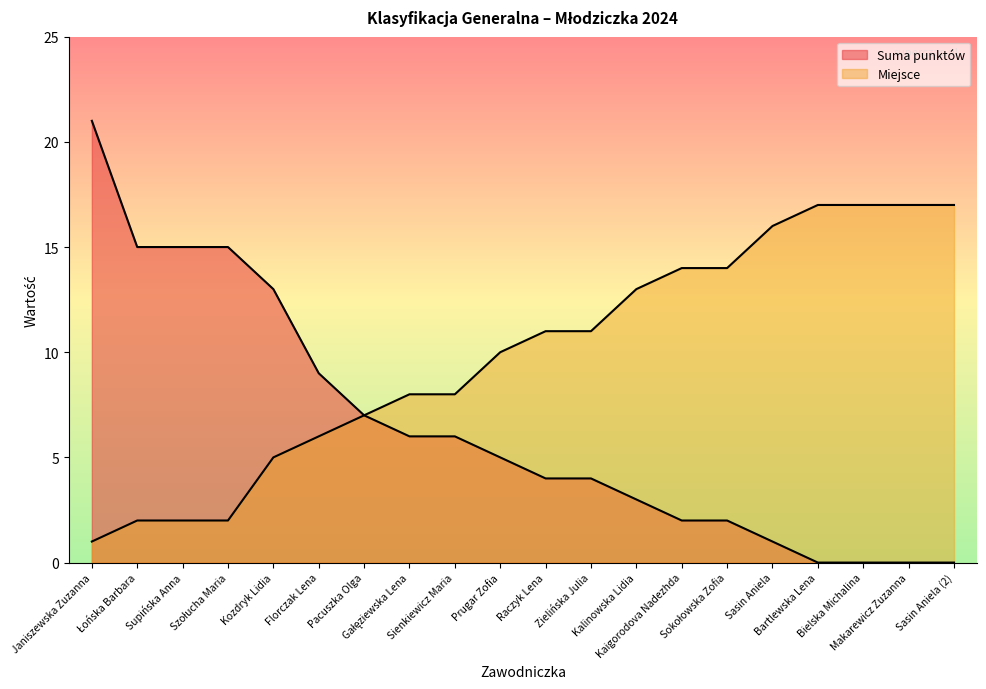

Which category has the lowest value in the Miejsce series?

Janiszewska Zuzanna